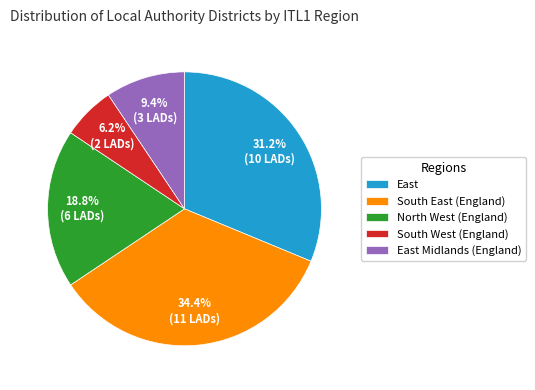

Count the number of slices in the pie.

5